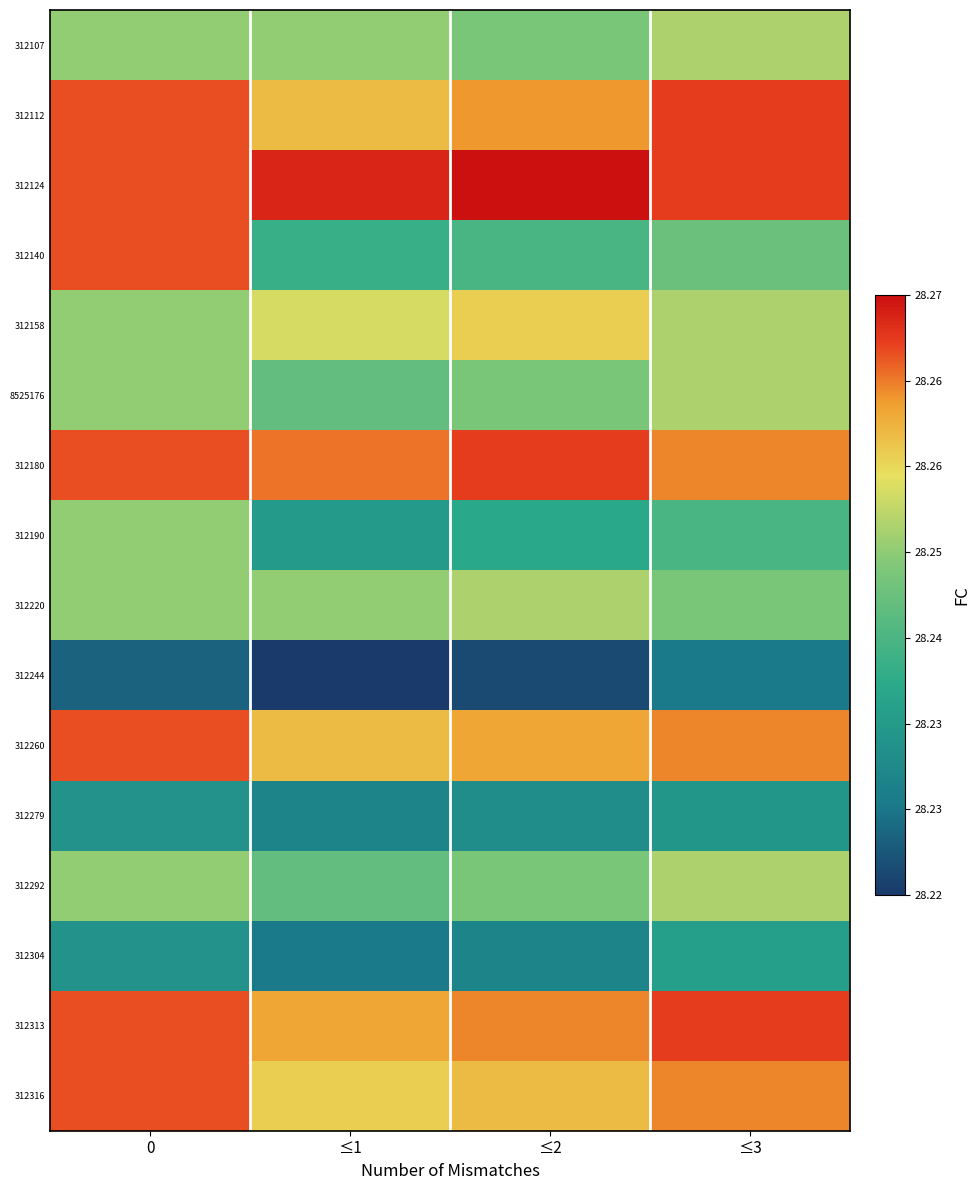

What is the total value across all series at ≤2?

452.0